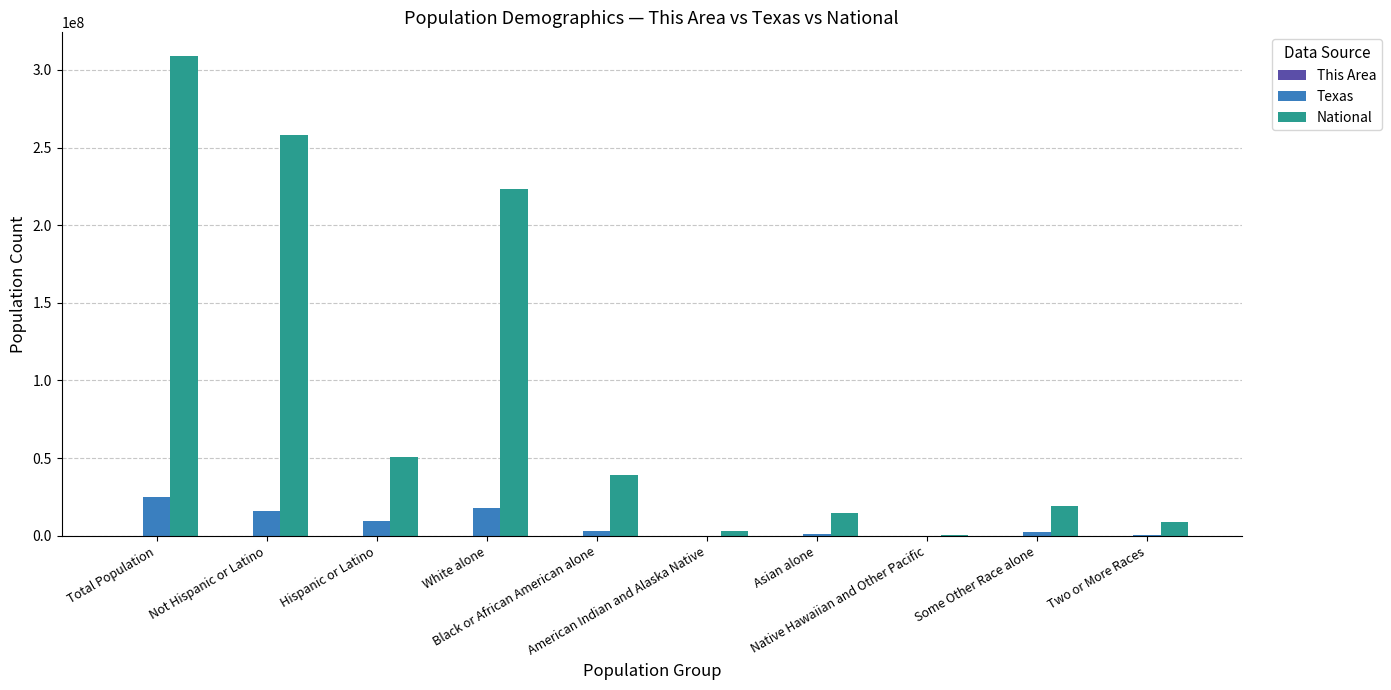

What is the greatest value displayed?

308745538